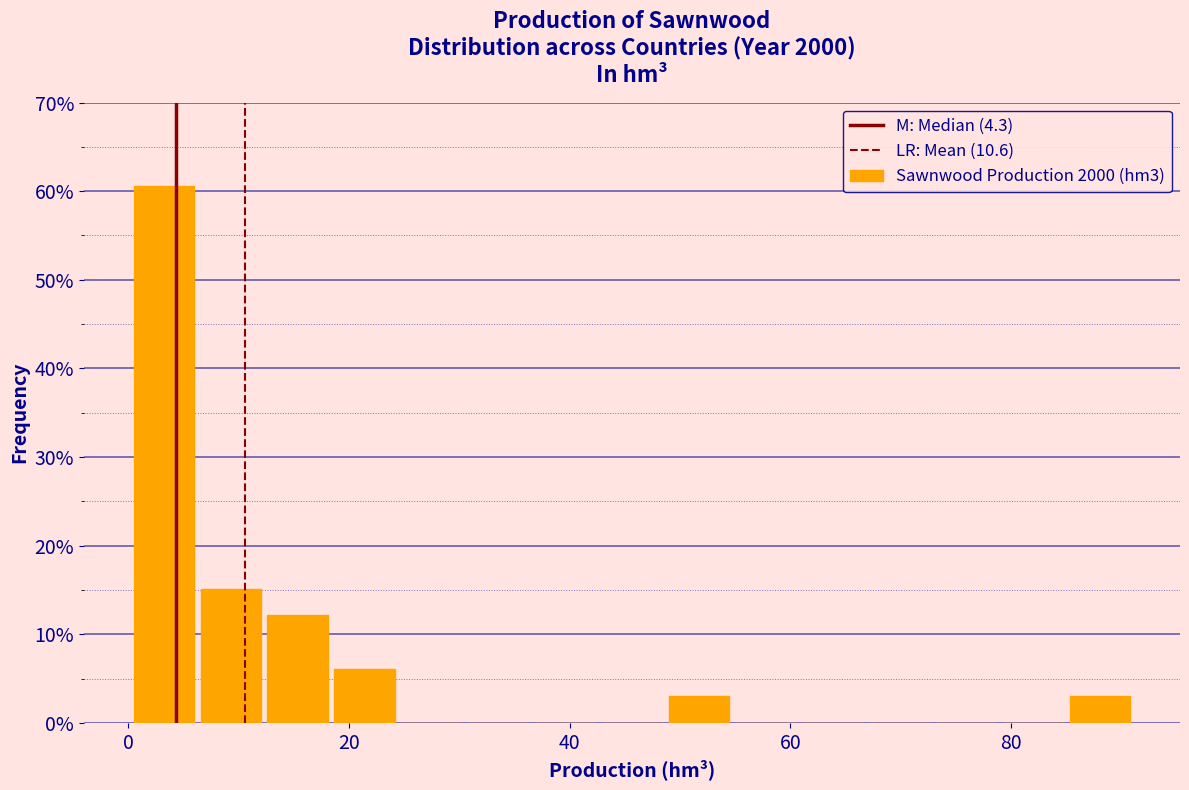

Read against the x-axis, roughly where is the centre of the tallest bar?

4